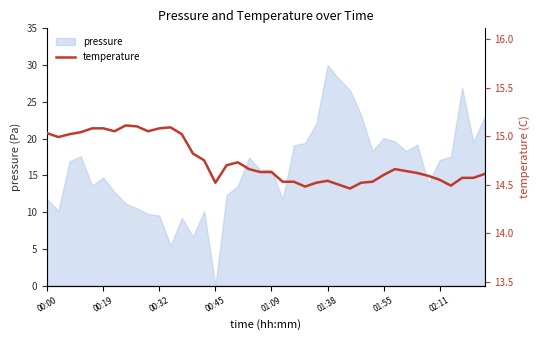

What is the maximum value for pressure?

30.0